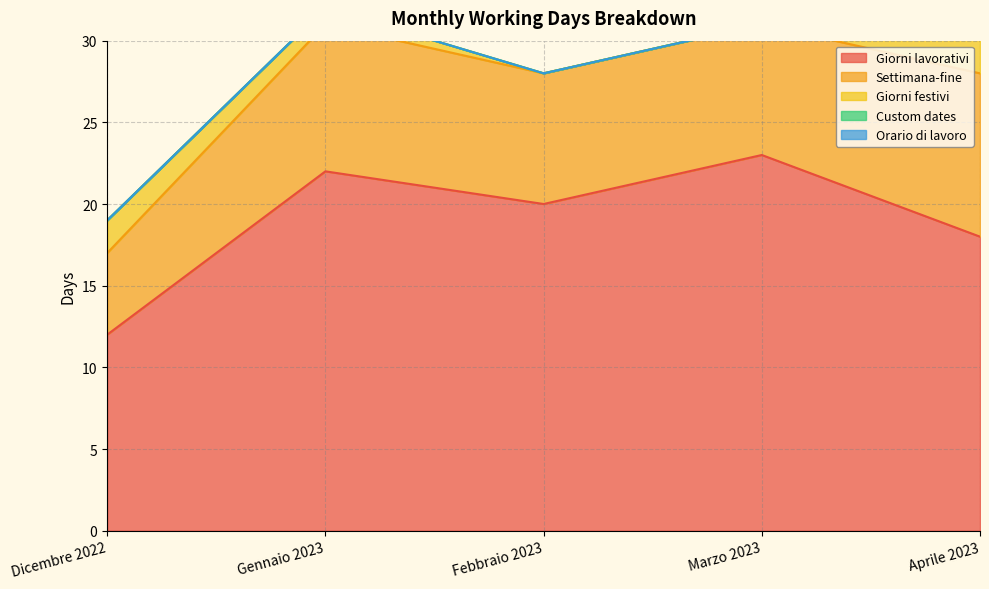

Which series has the largest total across all categories?

Giorni lavorativi